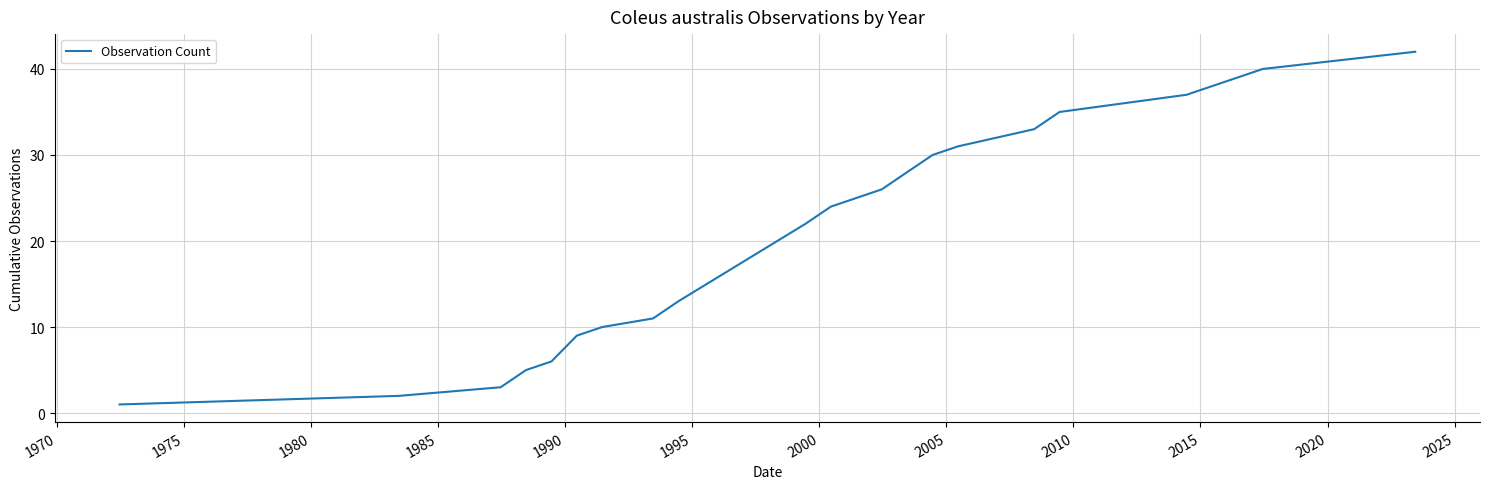

What is the greatest value displayed?

42